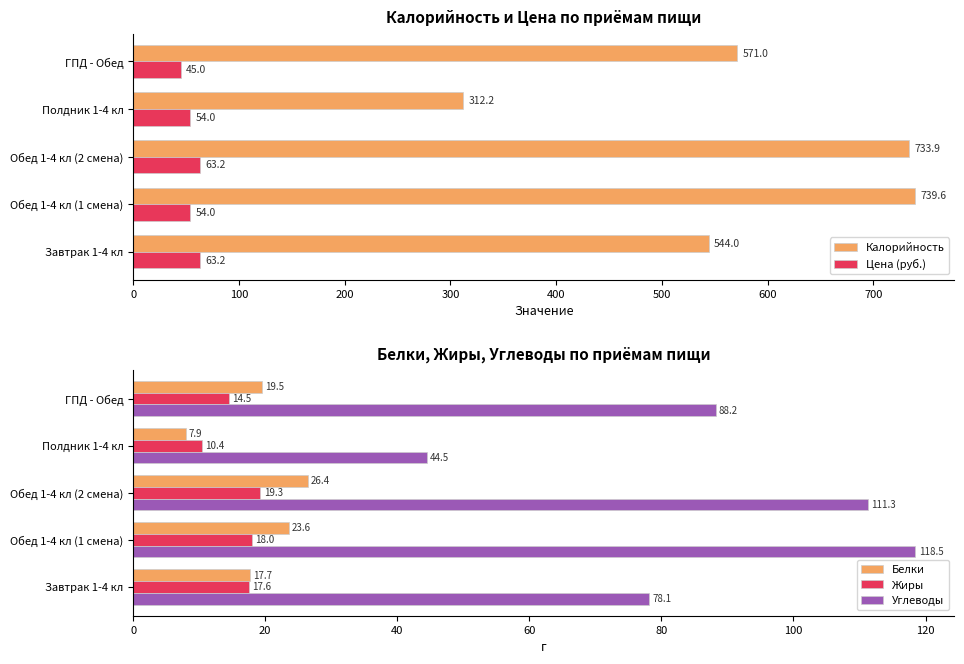

What is the difference between the second highest and second lowest values in the Белки series?

5.9